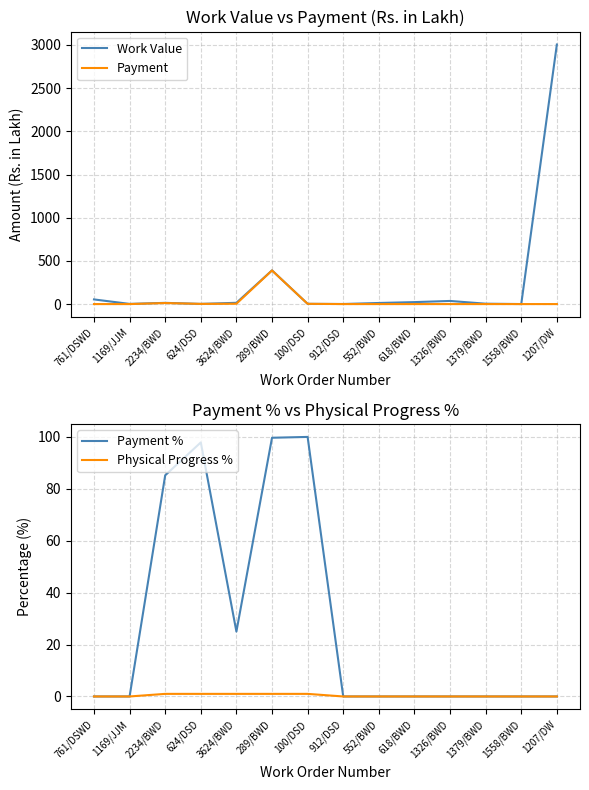

What is the difference between the maximum and minimum values in the Payment % series?

100.0